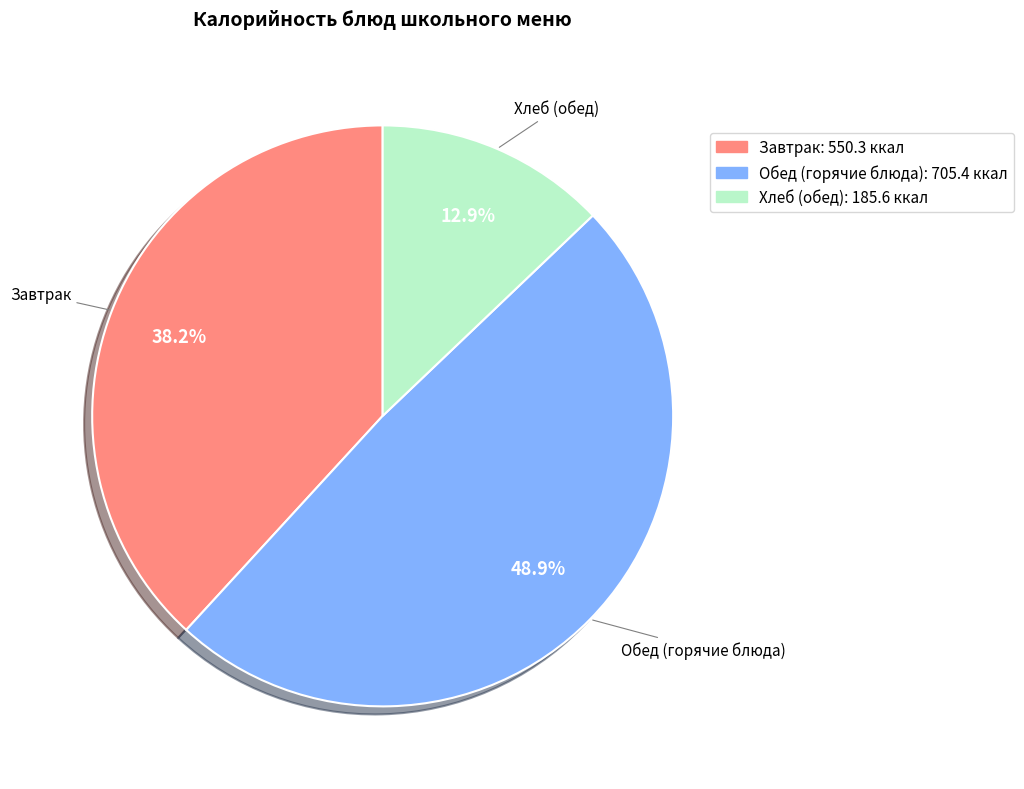

Is there a majority slice in this chart?

No